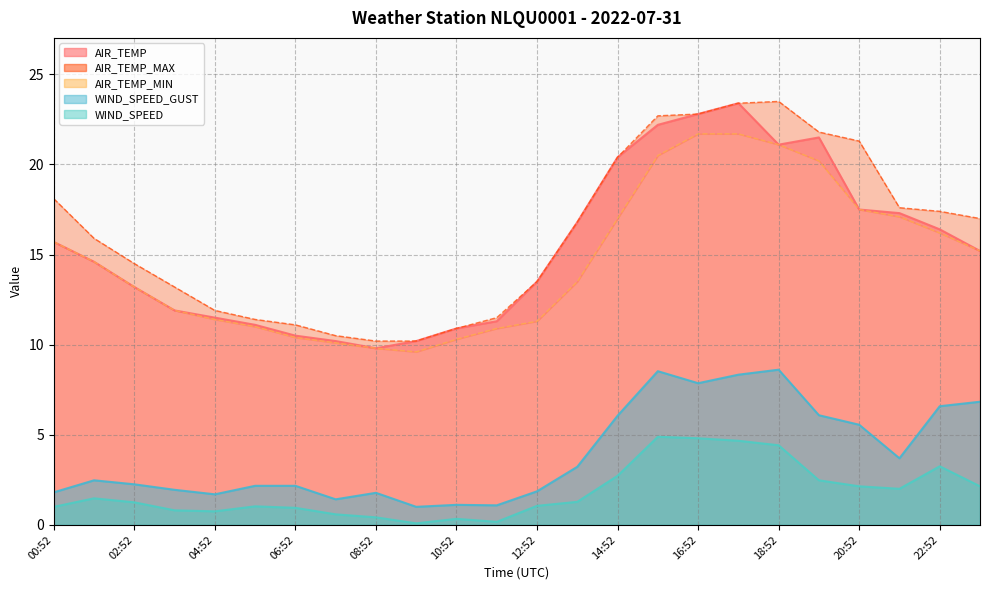

What is the maximum value shown in the chart?

23.5